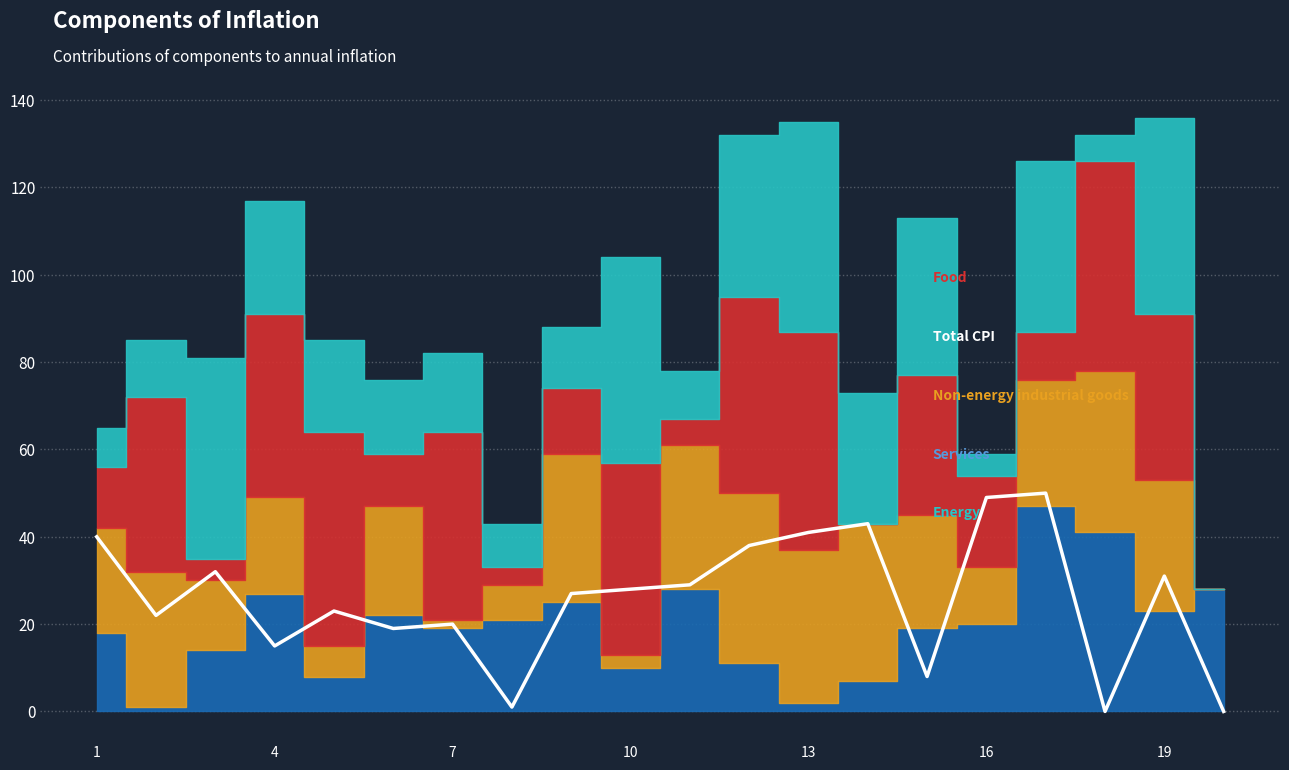

What is the value of the 6th point from the left?

19